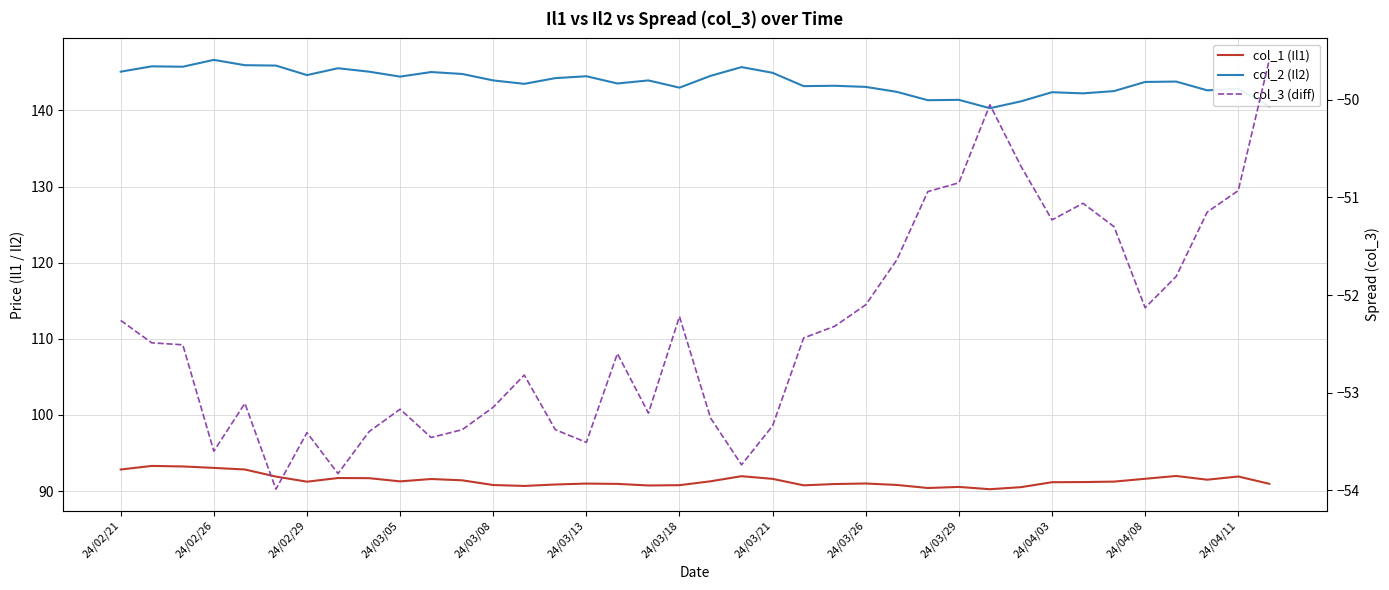

Reading right to left, transcribe all the data shown in this chart.

col_1 (Il1): 91.0	91.9	91.5	92.0	91.6	91.2	91.2	91.2	90.5	90.2	90.5	90.4	90.8	91.0	90.9	90.8	91.6	92.0	91.3	90.8	90.7	91.0	91.0	90.9	90.7	90.8	91.4	91.6	91.3	91.7	91.7	91.2	91.9	92.8	93.0	93.2	93.3	92.8
col_2 (Il2): 140.6	142.8	142.7	143.8	143.8	142.6	142.2	142.4	141.2	140.3	141.4	141.3	142.4	143.1	143.2	143.2	144.9	145.7	144.6	143.0	143.9	143.6	144.5	144.2	143.5	143.9	144.8	145.1	144.4	145.1	145.6	144.7	145.9	145.9	146.7	145.8	145.8	145.1
col_3 (diff): -49.6	-50.9	-51.1	-51.8	-52.1	-51.3	-51.1	-51.2	-50.7	-50.0	-50.9	-50.9	-51.6	-52.1	-52.3	-52.4	-53.3	-53.7	-53.3	-52.2	-53.2	-52.6	-53.5	-53.4	-52.8	-53.1	-53.4	-53.5	-53.2	-53.4	-53.8	-53.4	-54.0	-53.1	-53.6	-52.5	-52.5	-52.3